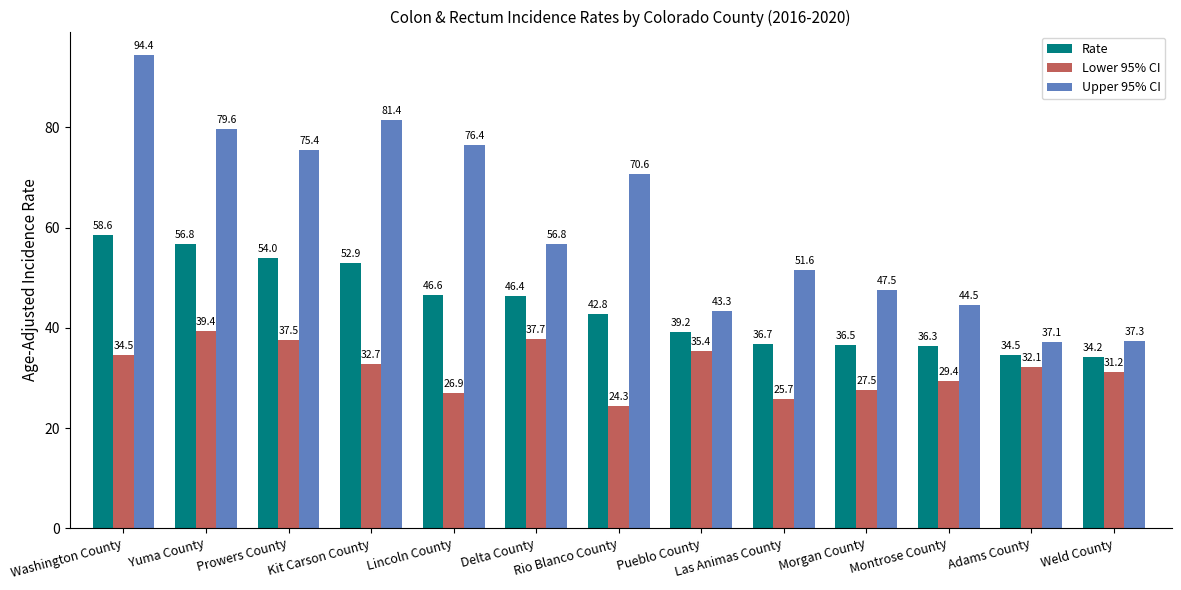

True or false: Upper 95% CI has a value of 75.4 at Prowers County.

True